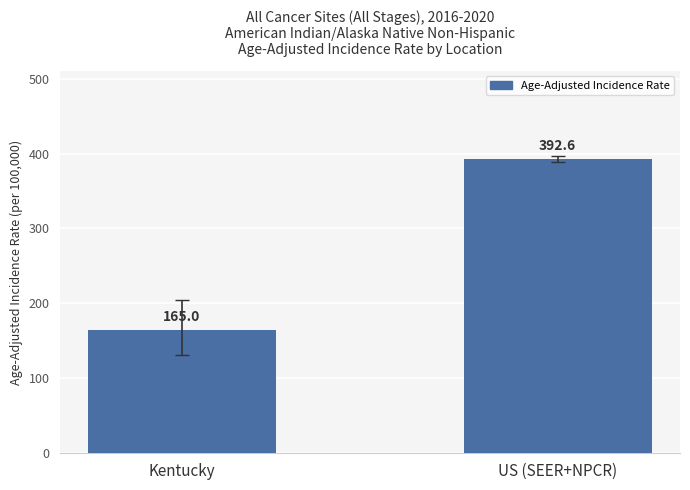

What is the change in value from Kentucky to US (SEER+NPCR)?

+227.6